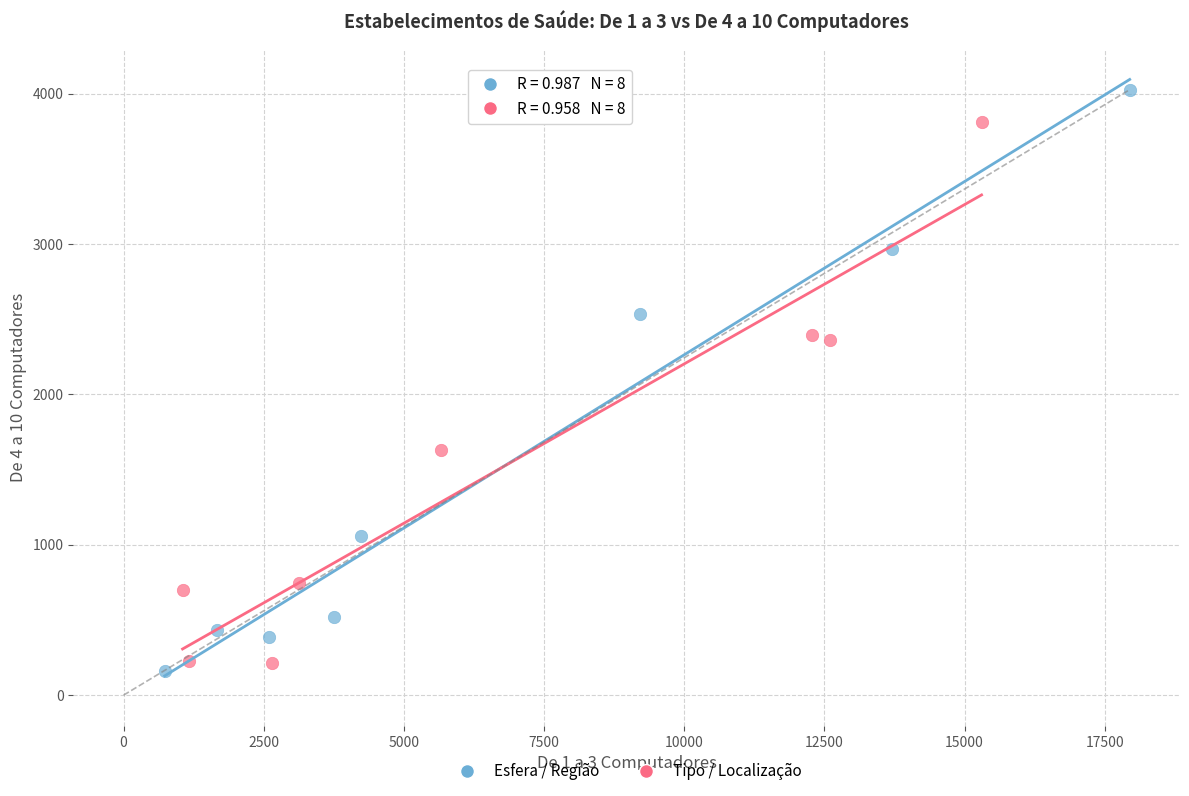

Which series contains the lowest Y value?

Esfera / Região